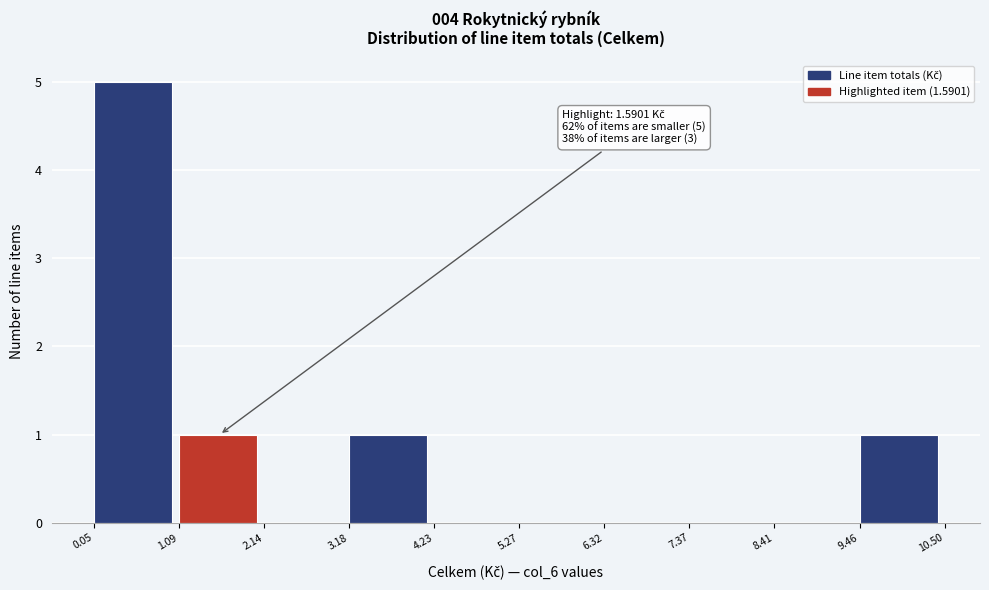

Over which range of the x-axis is the bar tallest?

0.05 to 1.09